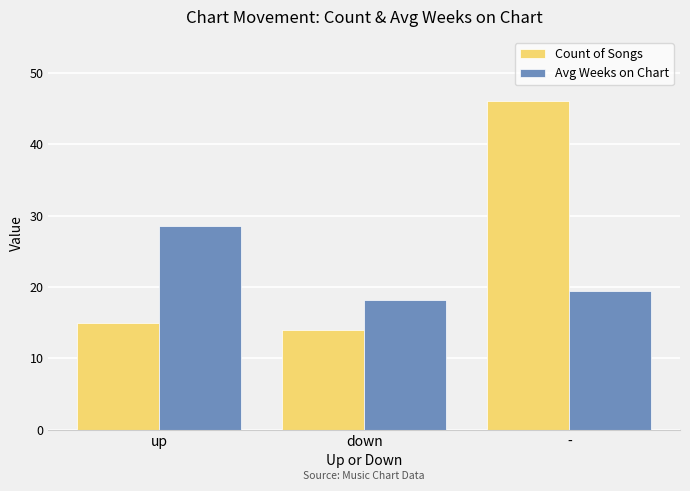

True or false: Avg Weeks on Chart has a value of 28.5 at up.

True